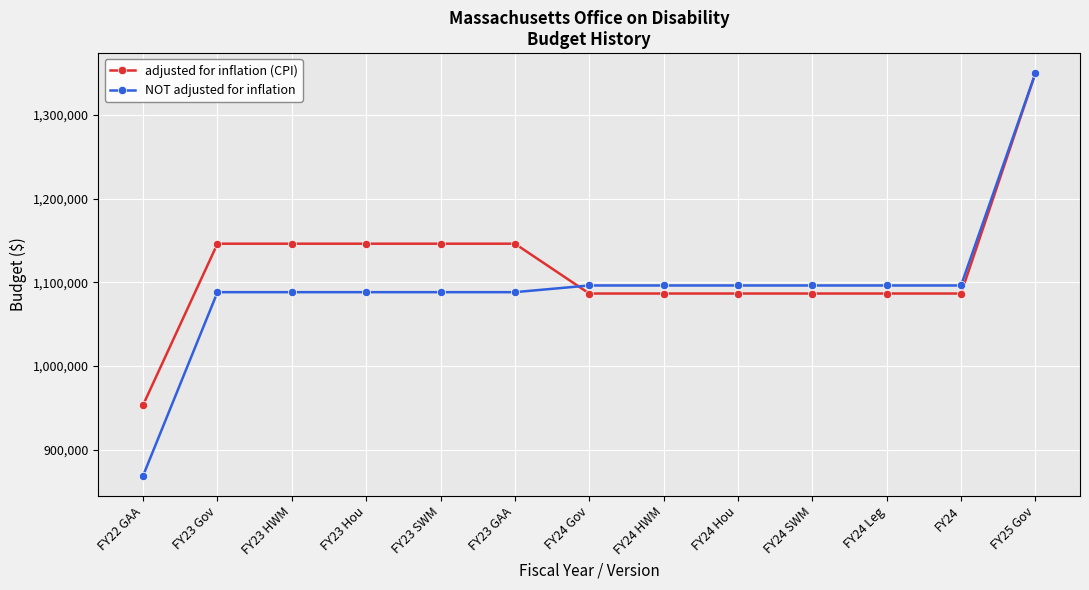

Rank the series by their average value, from highest to lowest.

adjusted for inflation (CPI), NOT adjusted for inflation